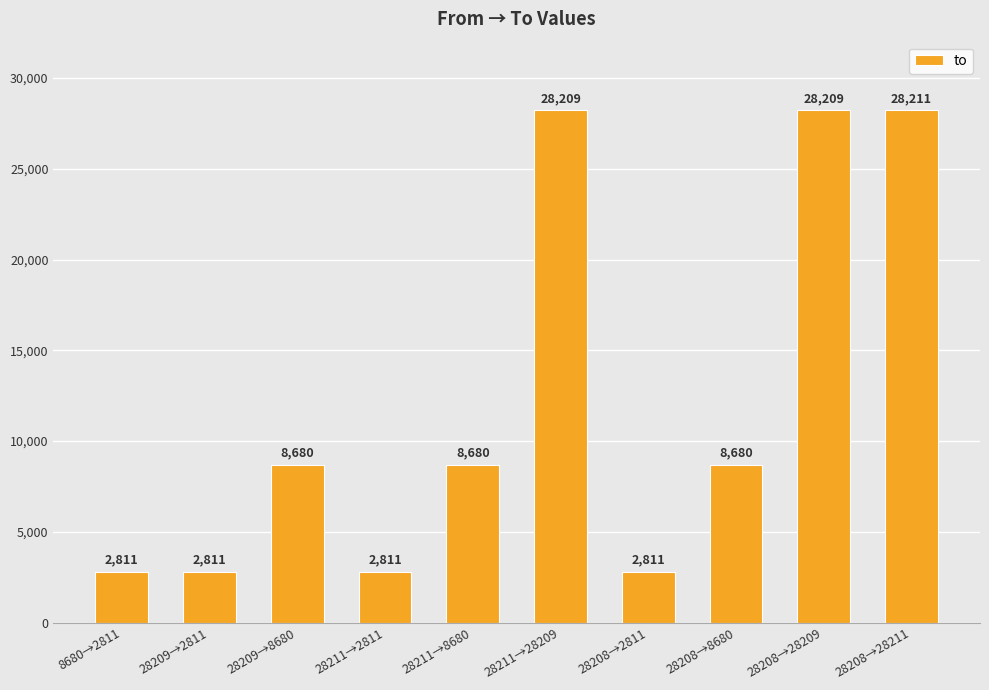

Between 28211→2811 and 28209→8680, which is larger?

28209→8680